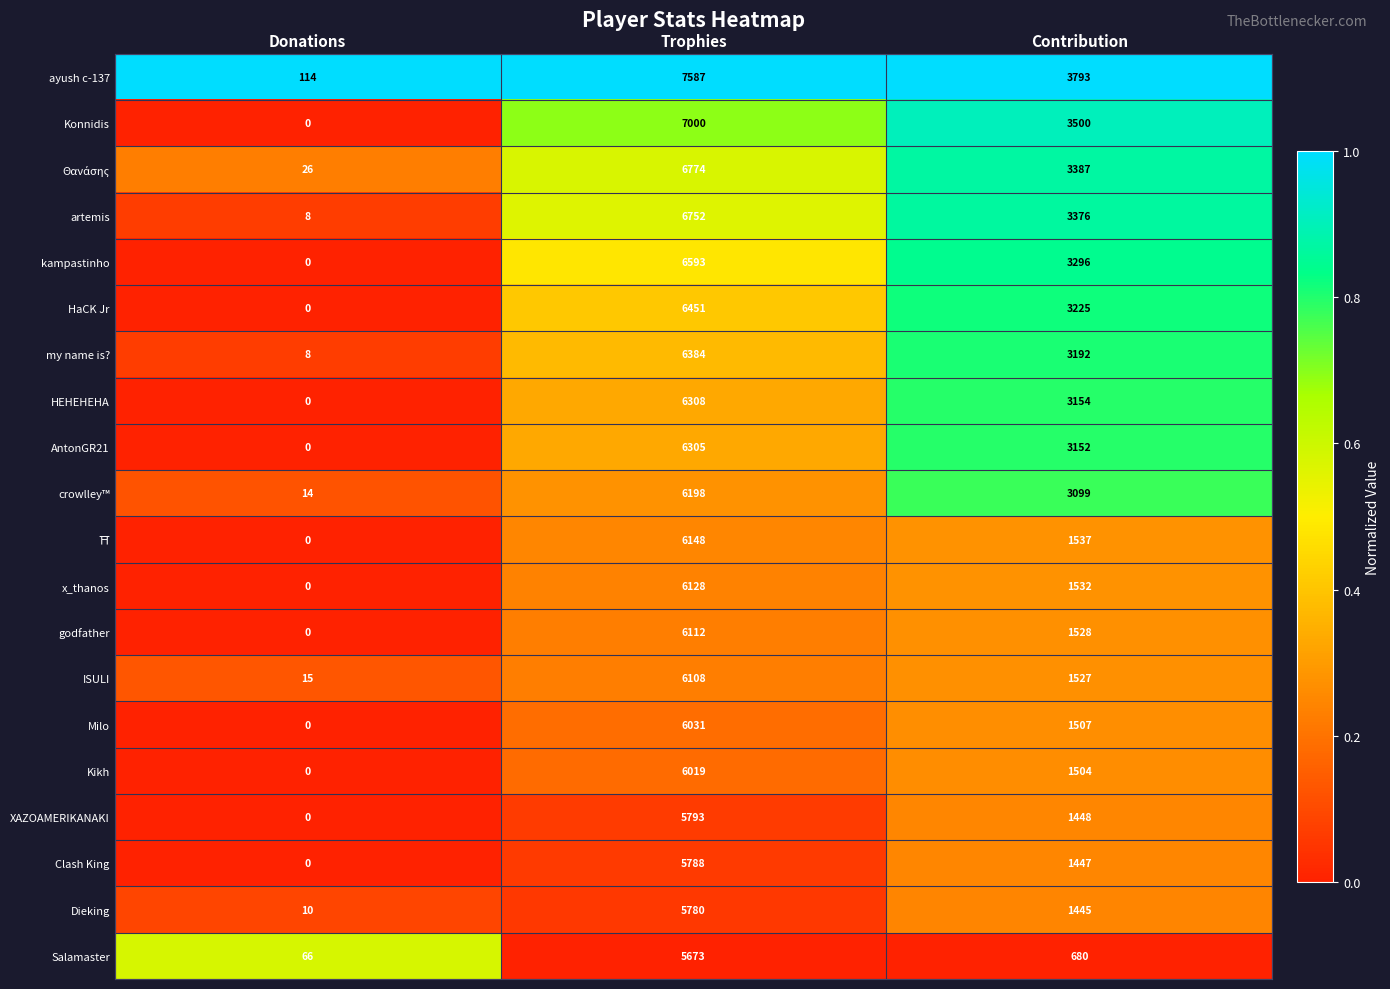

What is the difference between the x_thanos values at Contribution and Trophies?

4596